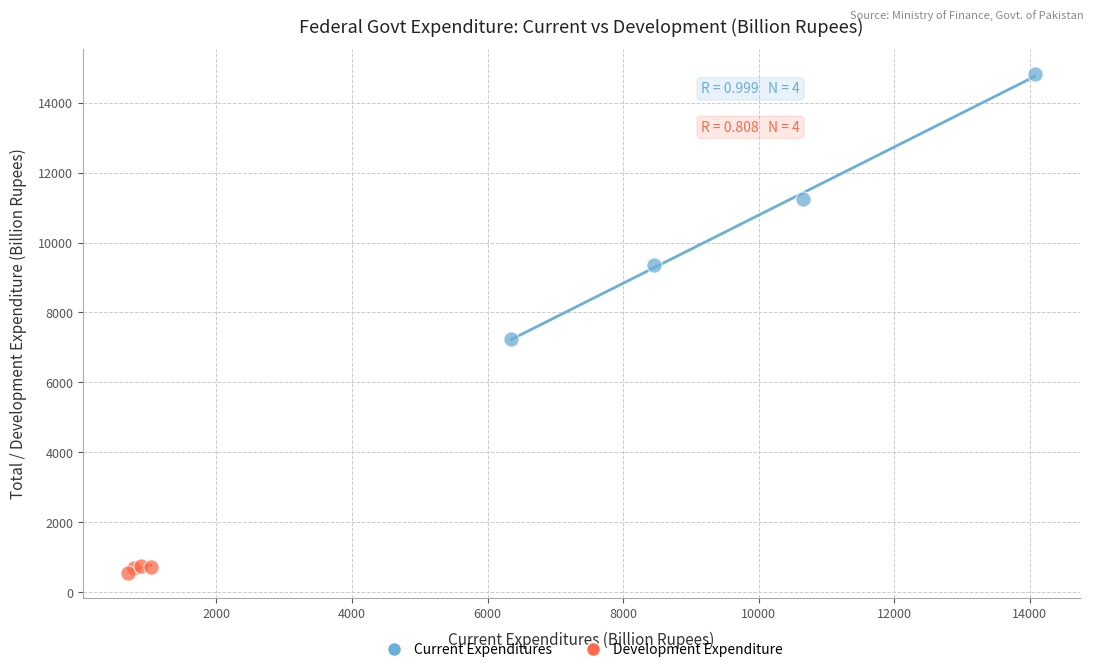

Which series reaches the maximum Y coordinate?

Current Expenditures